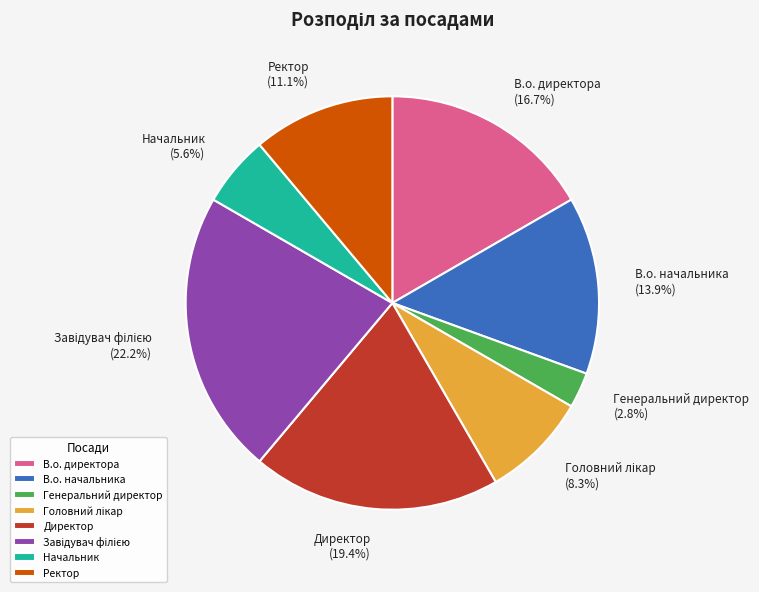

Does Ректор represent more than half of the total?

No